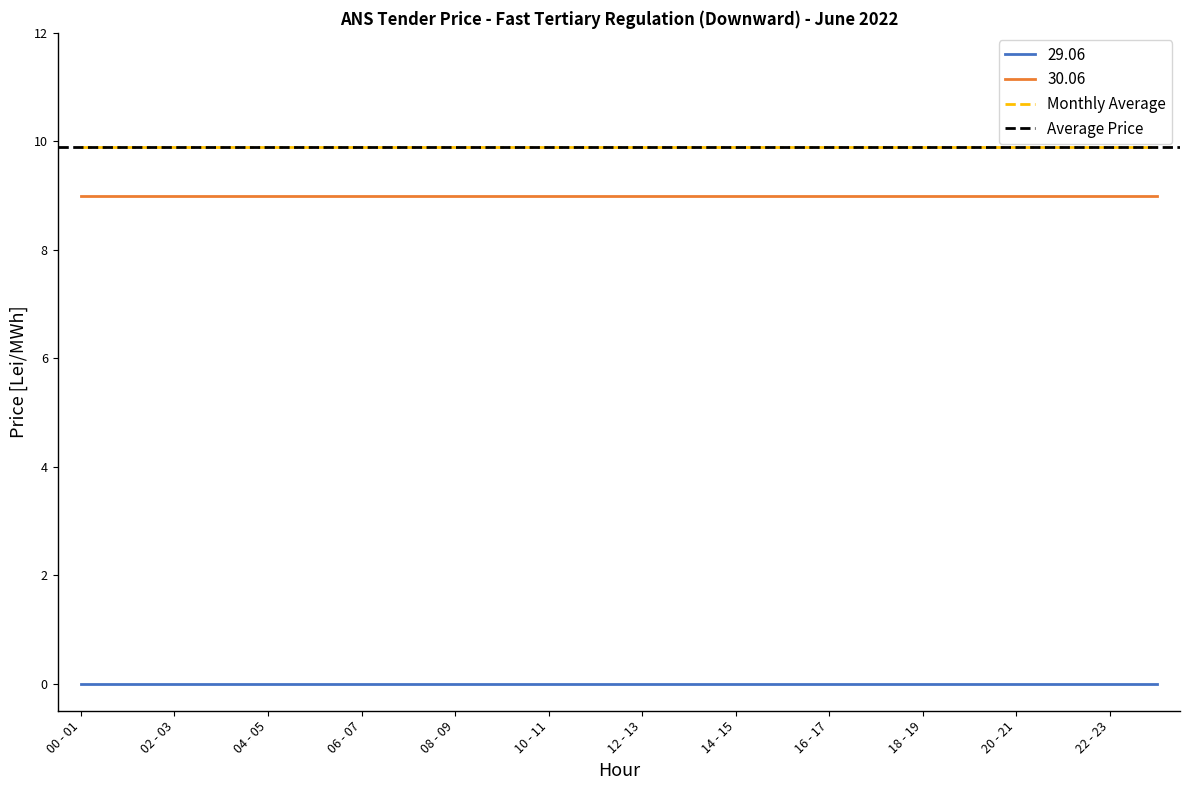

True or false: 30.06 and 29.06 cross at least once.

False